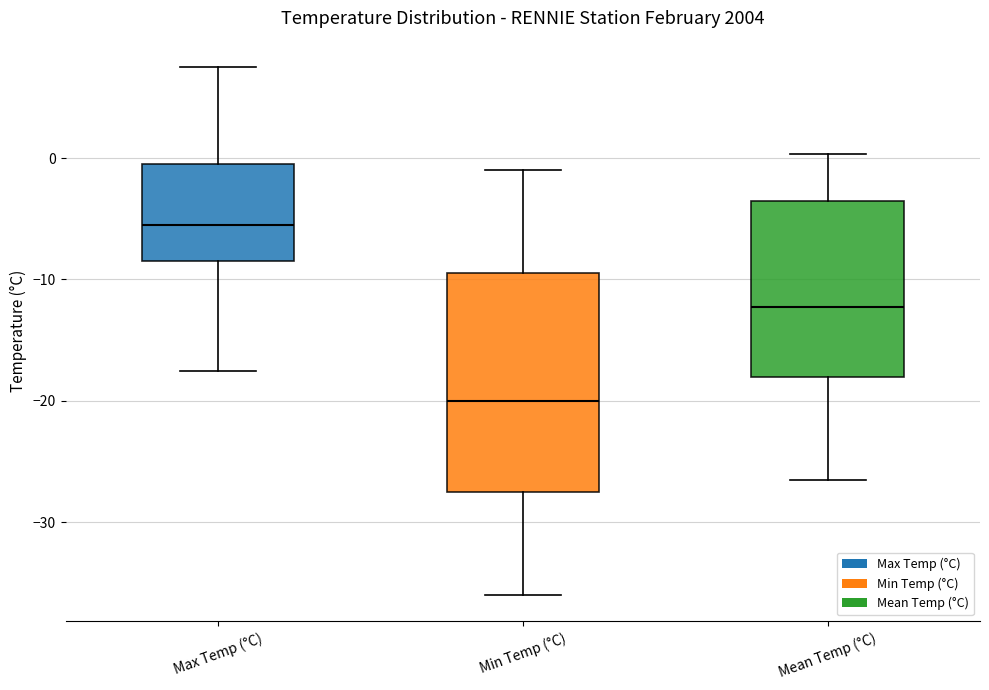

Which box's median line is the highest?

Max Temp (°C)